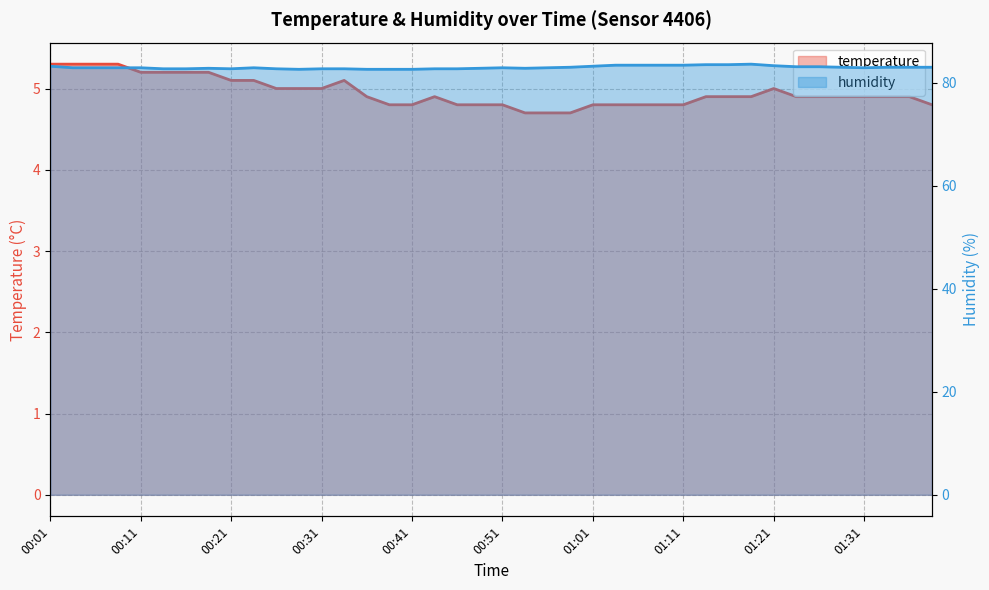

At how many categories does at least one series exceed 45?

40